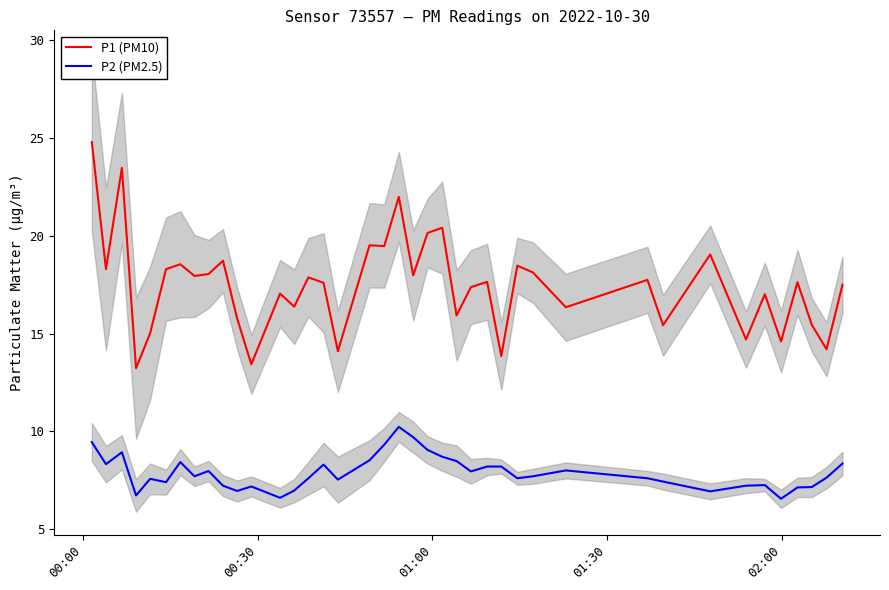

True or false: P1 (PM10) and P2 (PM2.5) intersect in this chart.

False